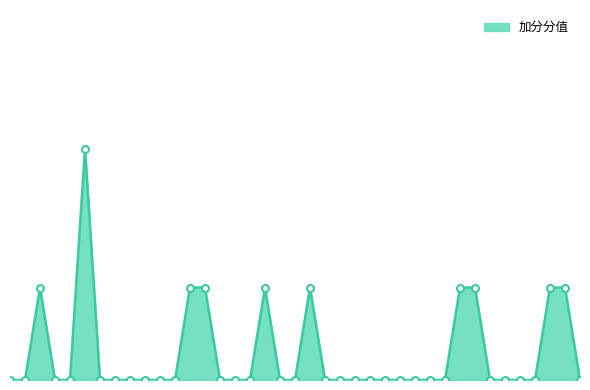

True or false: there are more than 2 points higher than both neighbors.

True